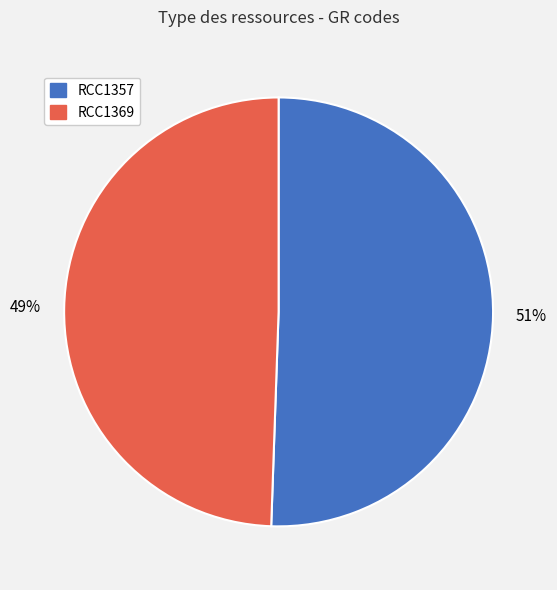

Between RCC1369 and RCC1357, which is larger?

RCC1357